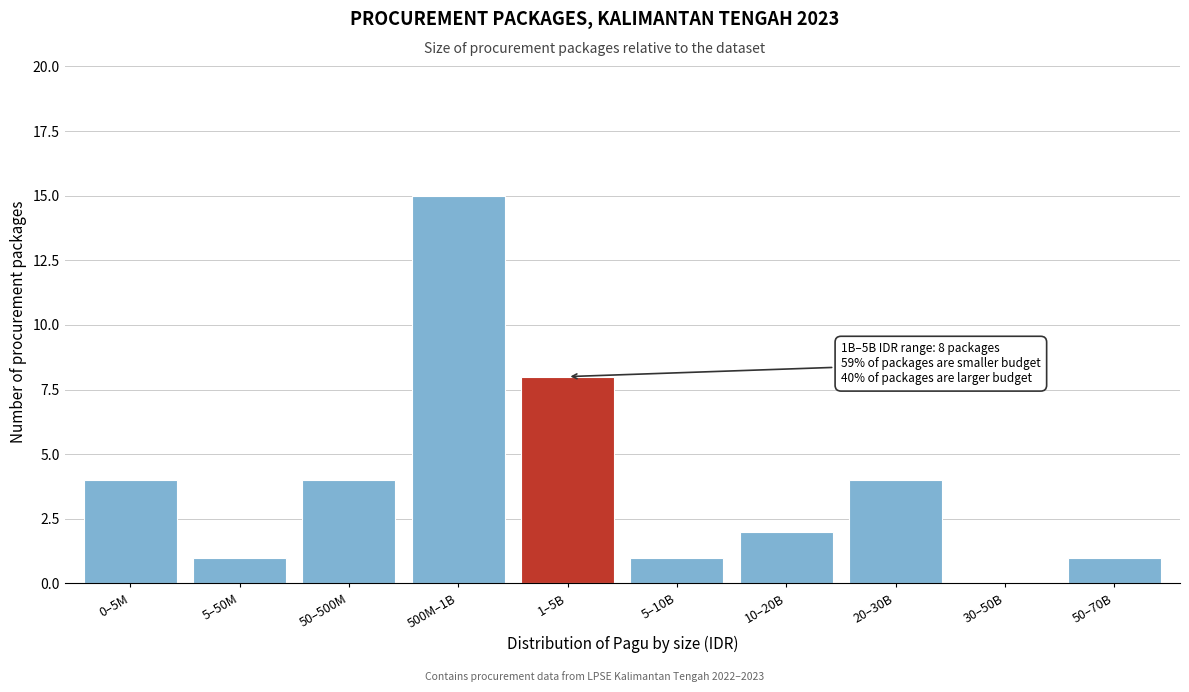

Reading left to right, extract all data points from this chart.

0–5M=4	5–50M=1	50–500M=4	500M–1B=15	1–5B=8	5–10B=1	10–20B=2	20–30B=4	30–50B=0	50–70B=1